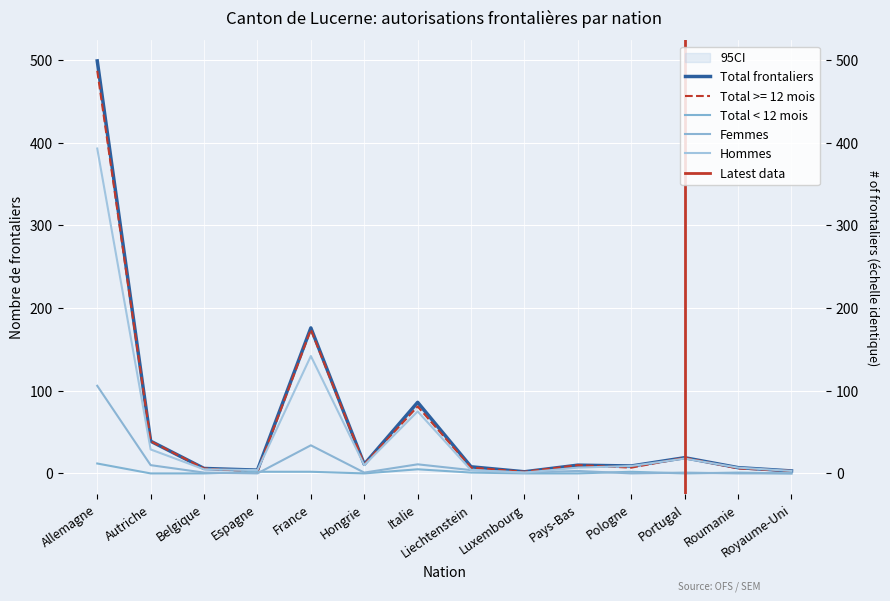

In Total frontaliers, how many points are higher than both neighbors (excluding endpoints)?

4